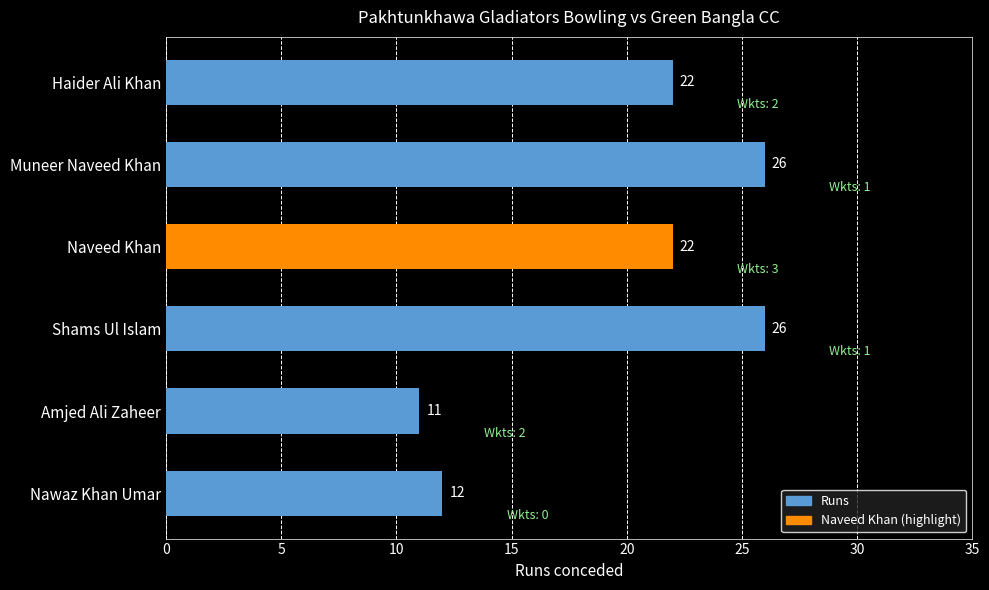

The value at Amjed Ali Zaheer is 11. True or false?

True